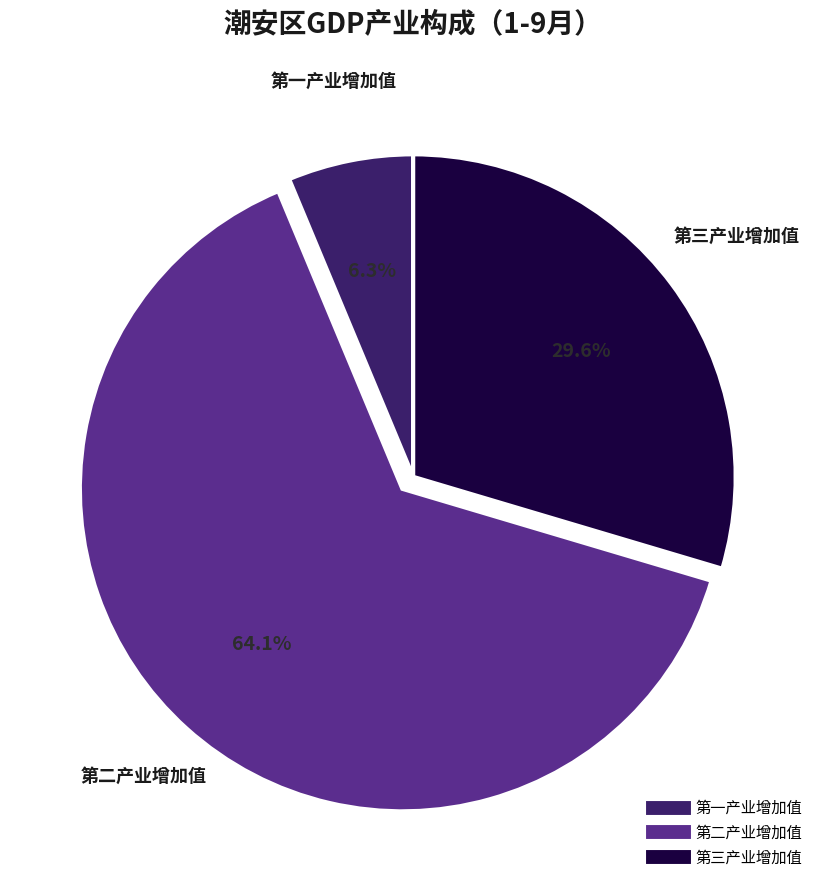

To the nearest percent, what is the average slice percentage?

33%